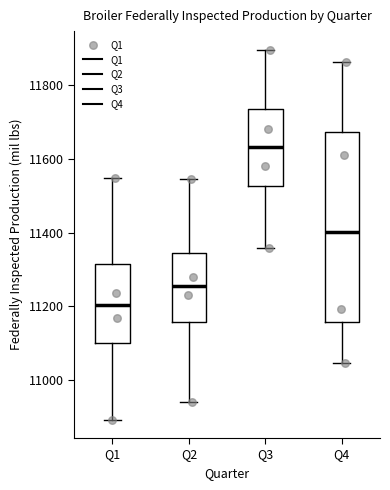

Which box has the lowest median line?

Q1